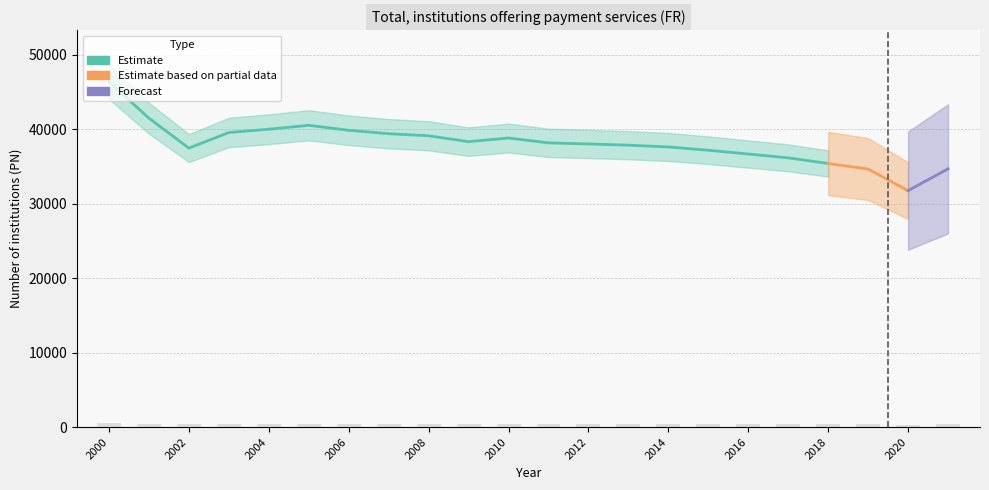

List the labels in order of value, largest first.

2000, 2001, 2005, 2004, 2006, 2003, 2007, 2008, 2010, 2009, 2011, 2012, 2013, 2014, 2002, 2015, 2016, 2017, 2018, 2021, 2019, 2020